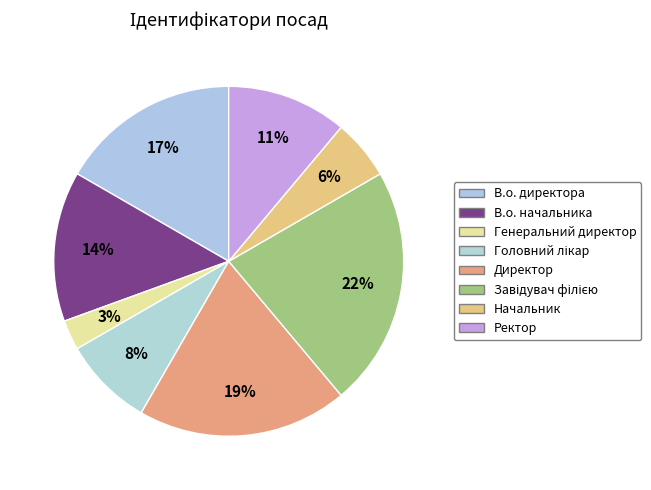

Count the number of slices in the pie.

8